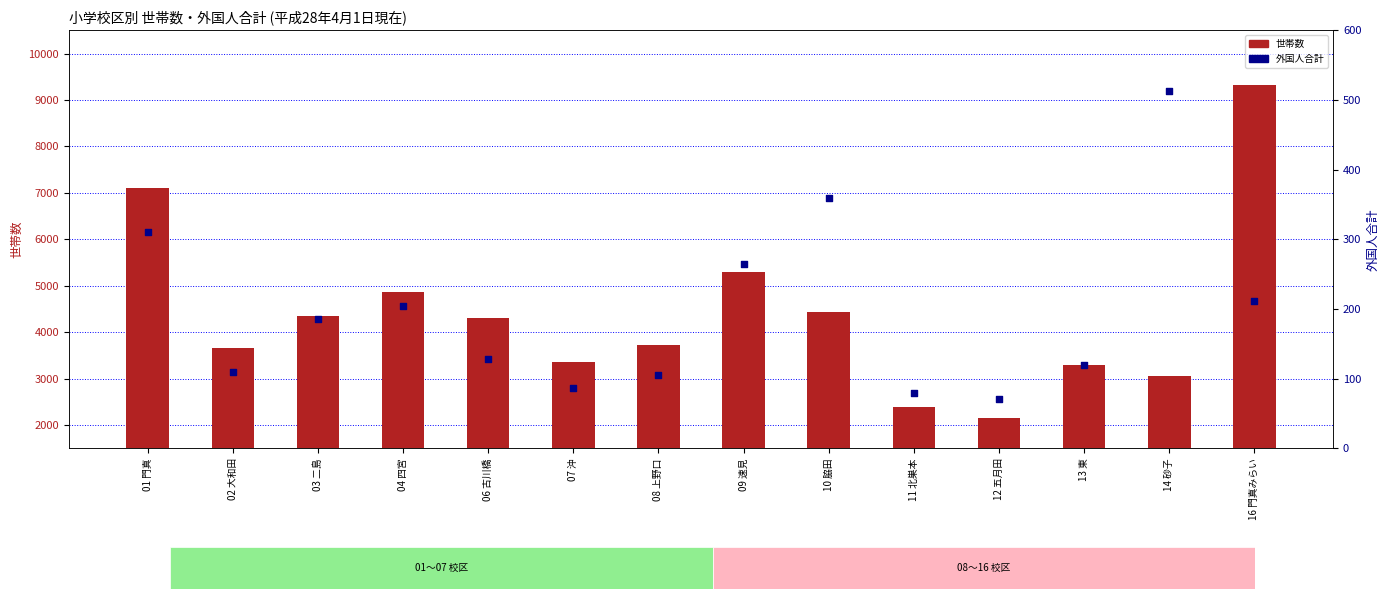

Is the value of 外国人合計 at 04 四宮 greater than the value of 世帯数 at 10 脇田?

No